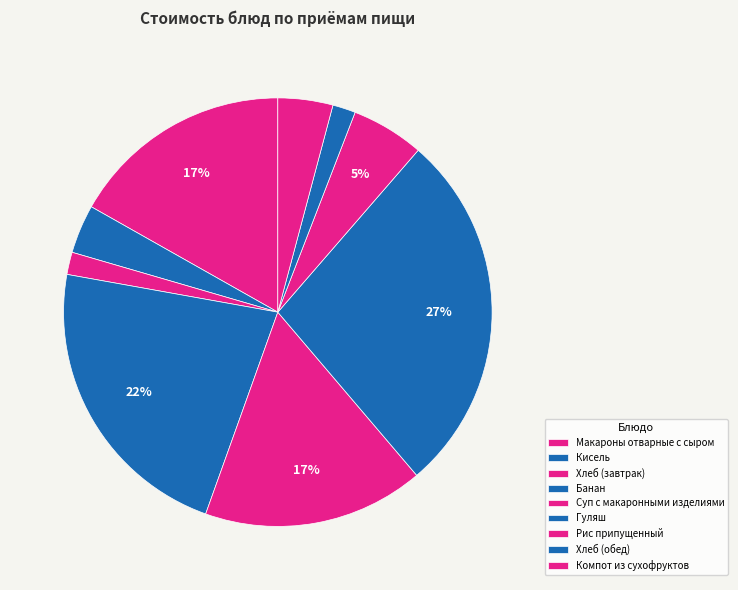

Is it true that Суп с макаронными изделиями is 8% of the pie?

False